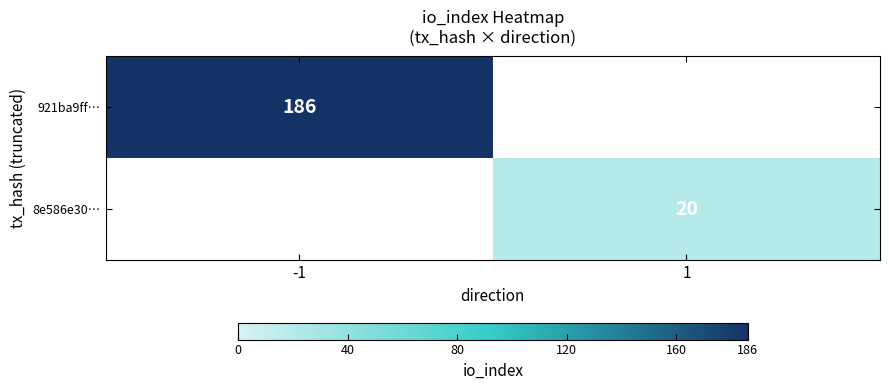

The 921ba9ff… series shows 269.6 at -1. True or false?

False